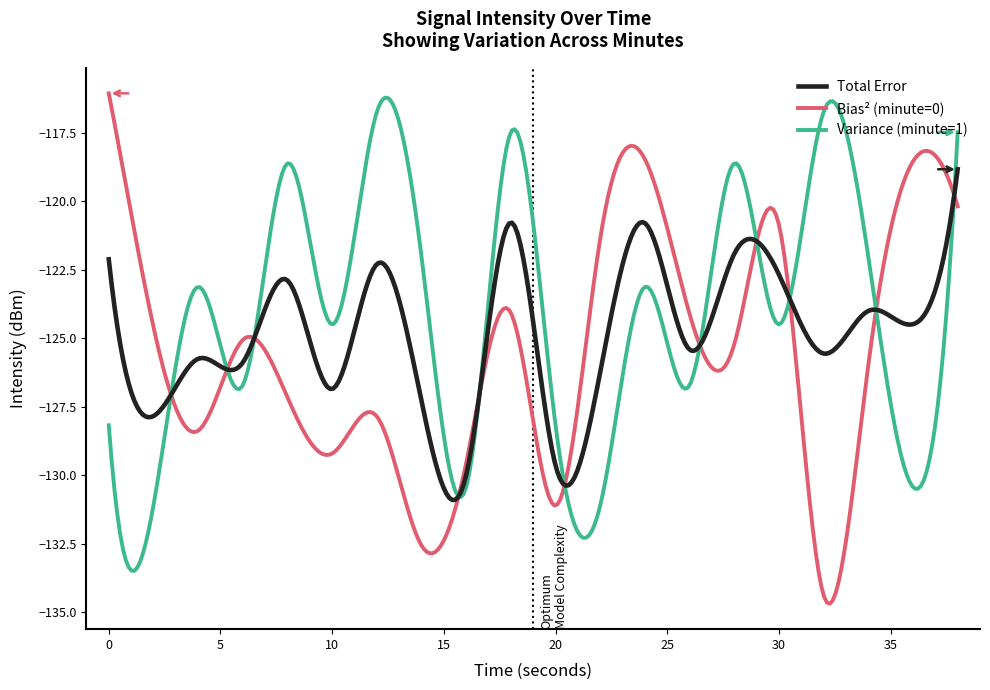

What is the maximum value shown in the chart?

-116.1